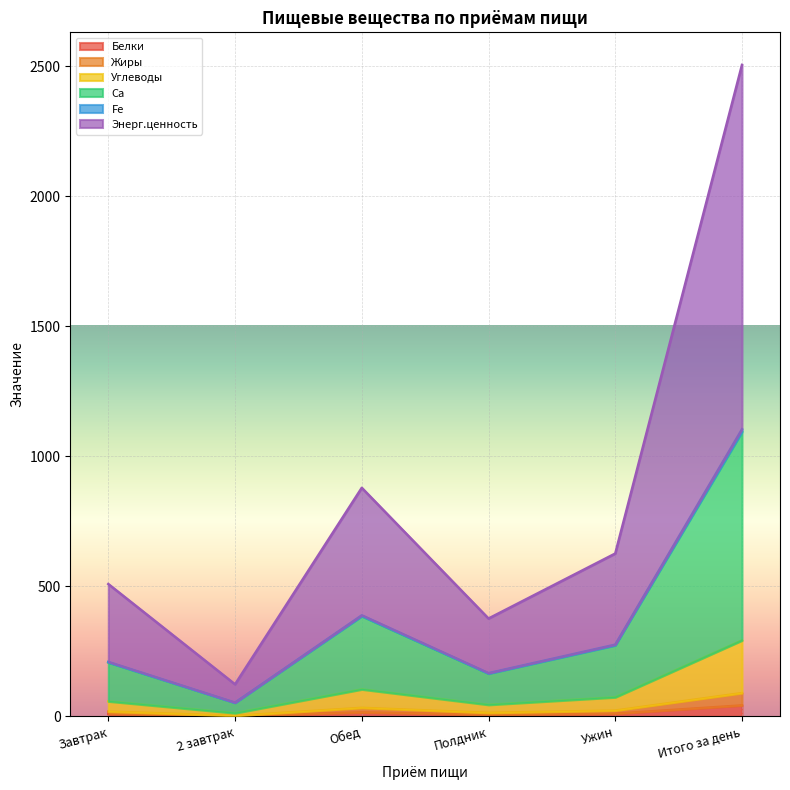

At which category is the sum across all series the highest?

Итого за день